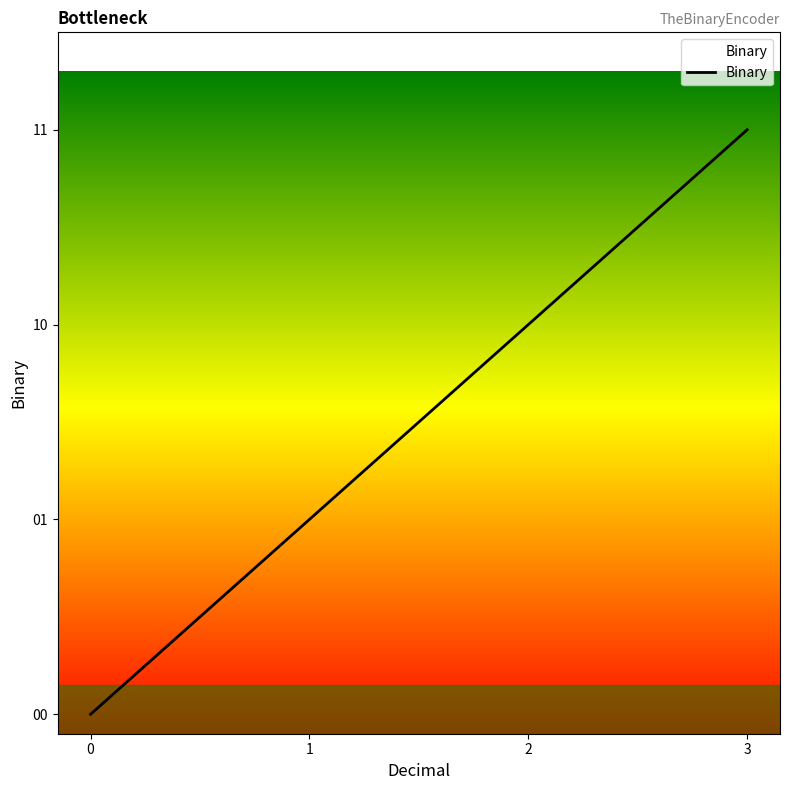

Read the value at 1.

1